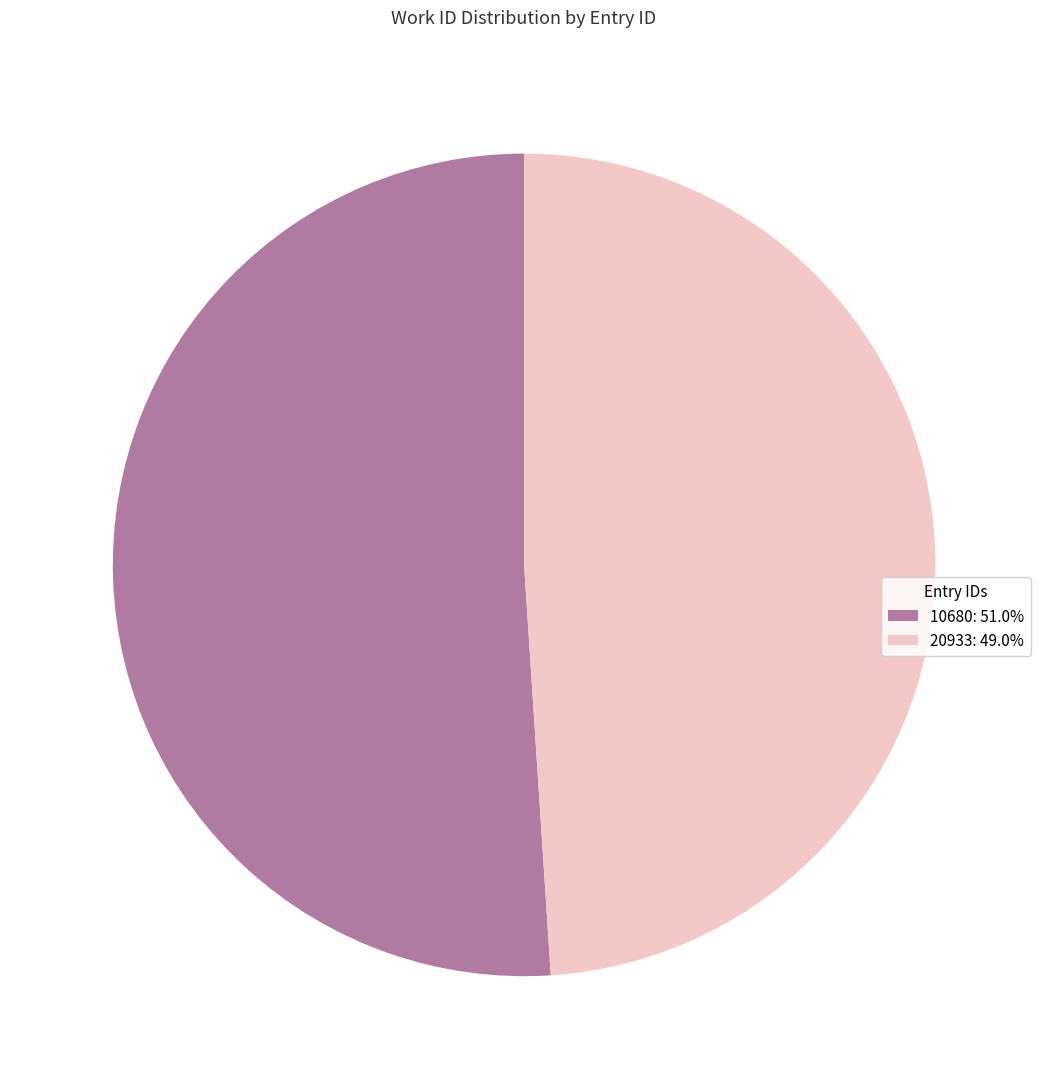

Is it true that 10680 is 43% of the pie?

False